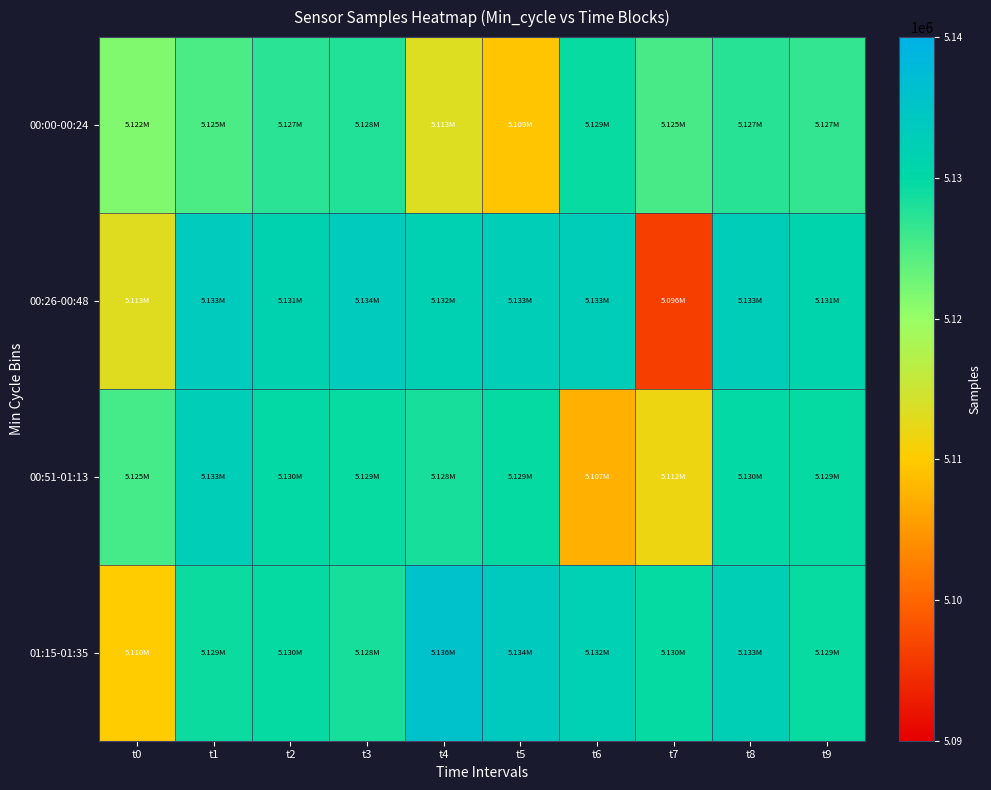

At how many categories does at least one series exceed 5116303?

10